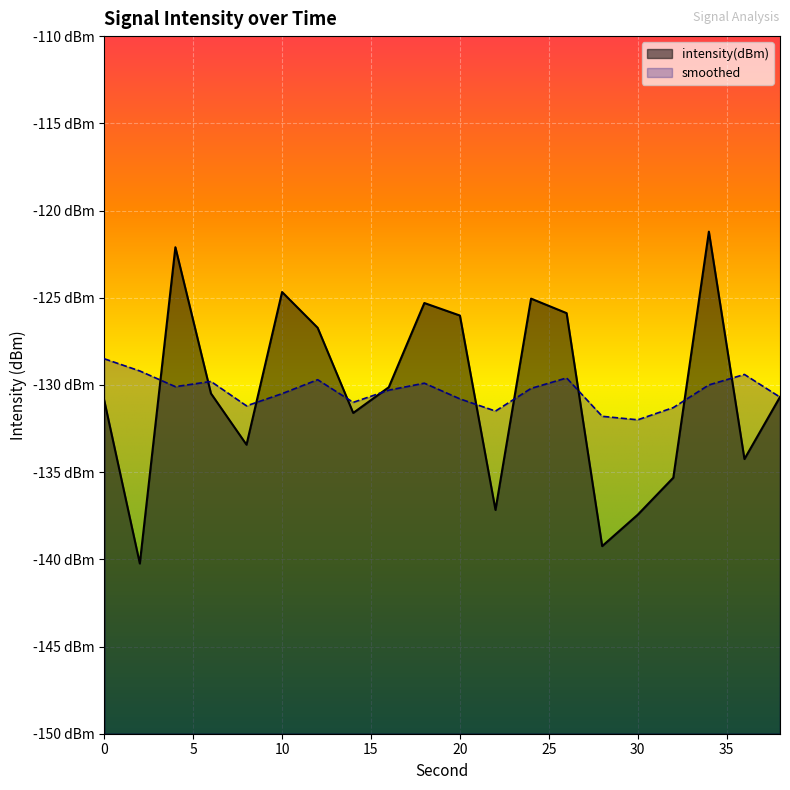

How many lines are shown in the chart?

2